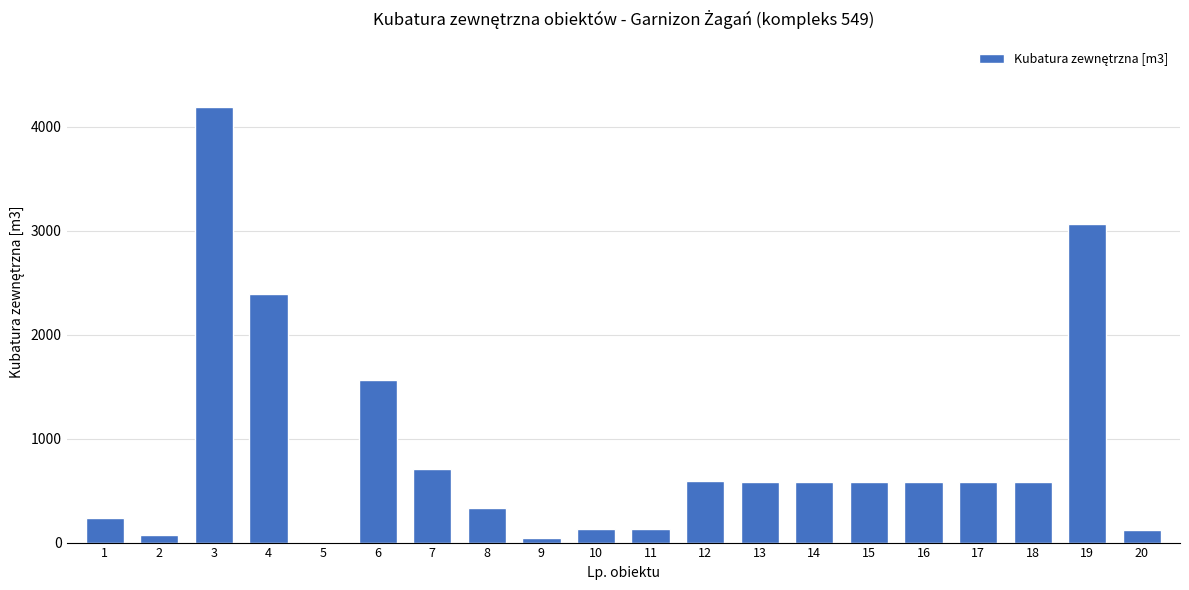

What is the approximate value at 10, to the nearest 10?

130